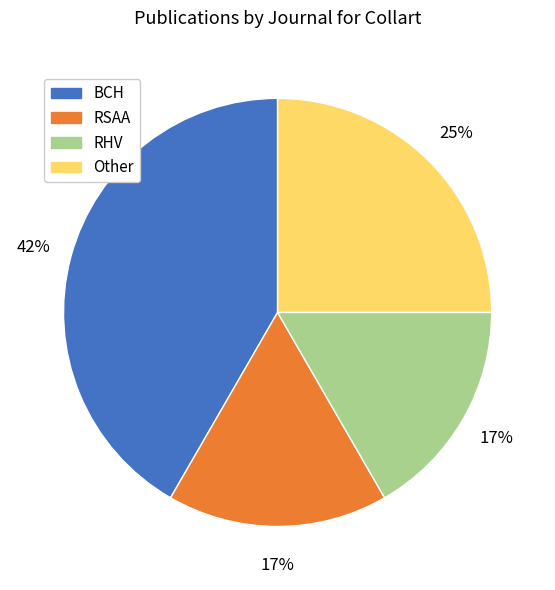

To the nearest percent, what is the combined percentage of RHV and Other?

42%